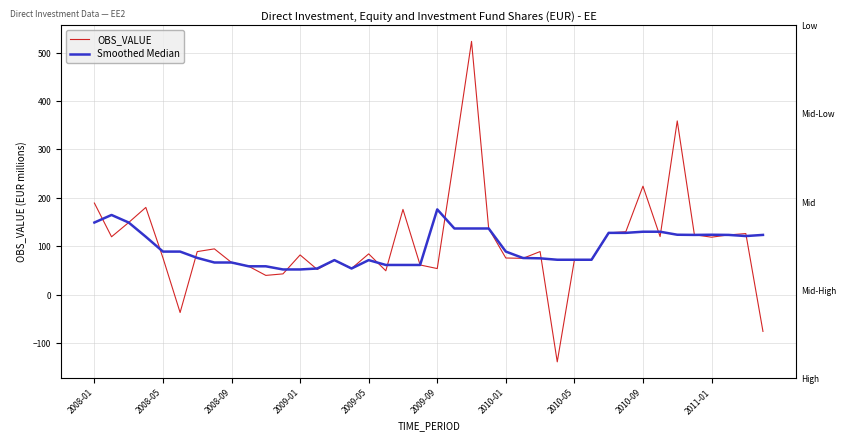

What is the sum of the Smoothed Median values at 20 and 27?

247.8